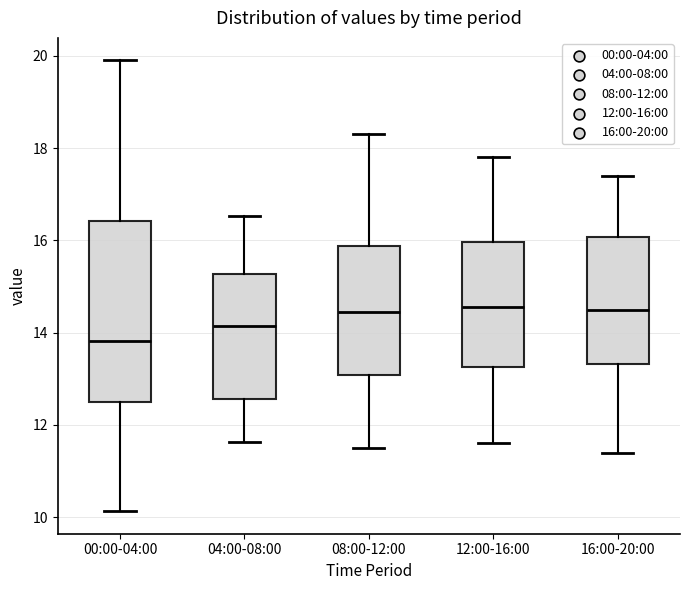

Comparing the boxes themselves (not the whiskers), which one is the tallest?

00:00-04:00